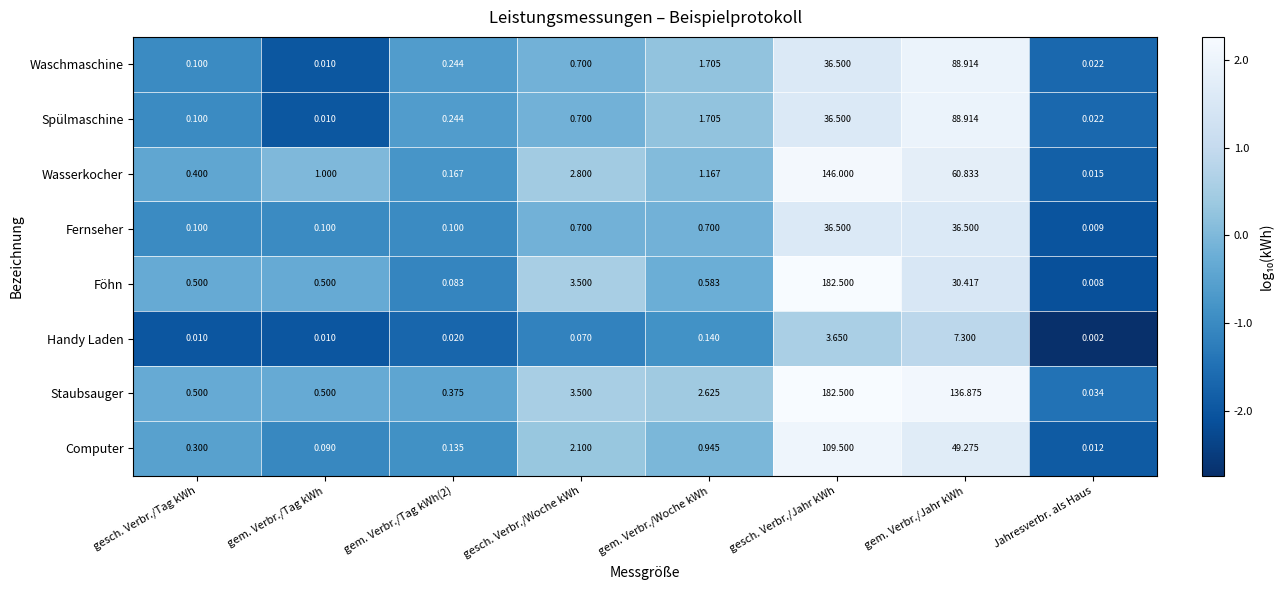

How many categories are shown in the chart?

8